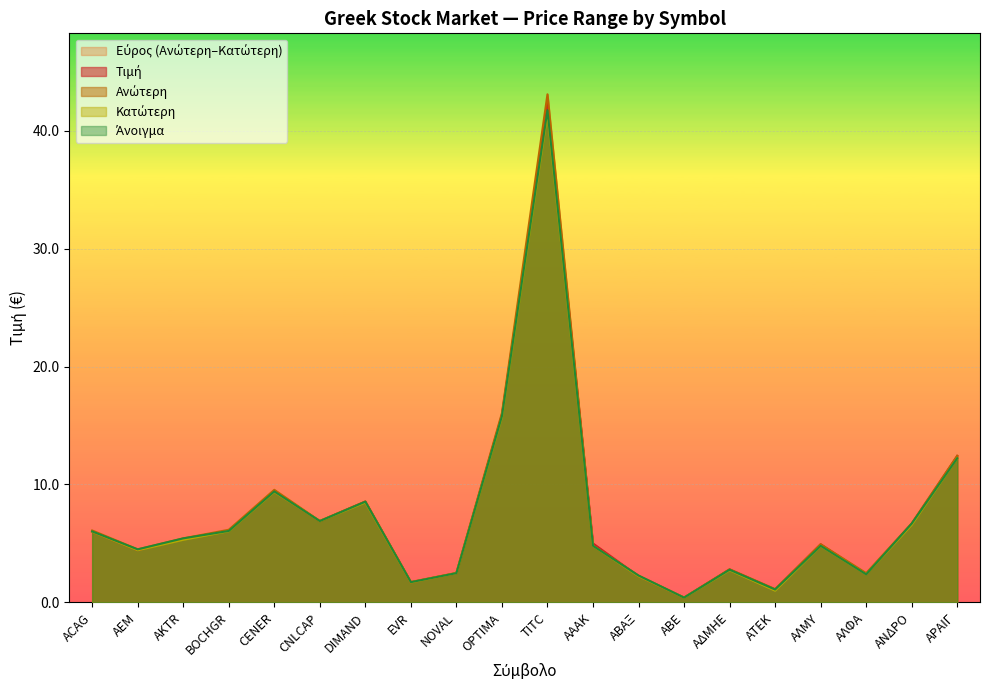

Which category has the highest value across all series?

TITC